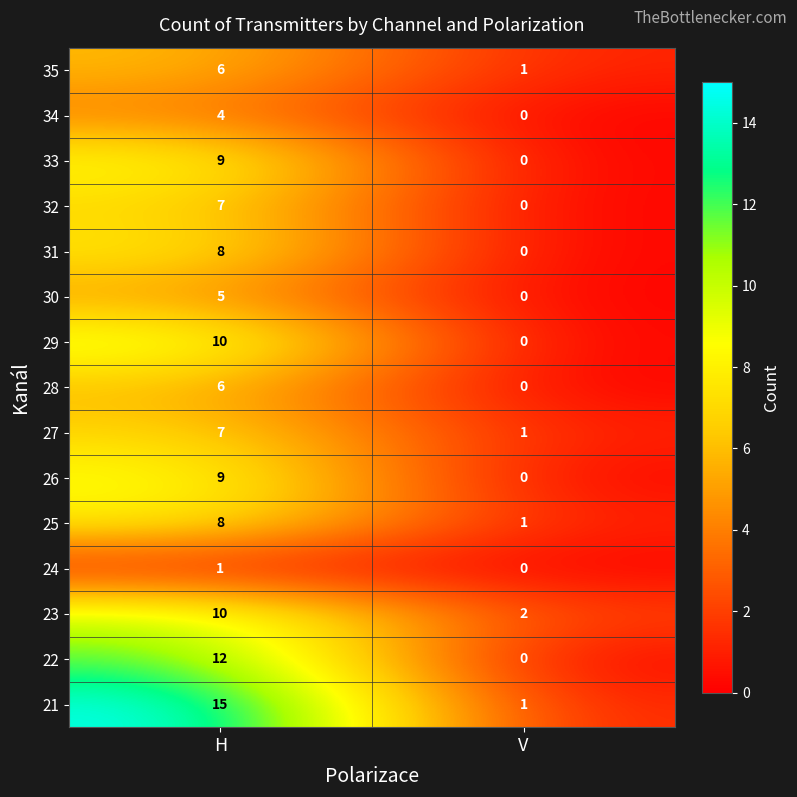

Which series changed the most between H and V?

21